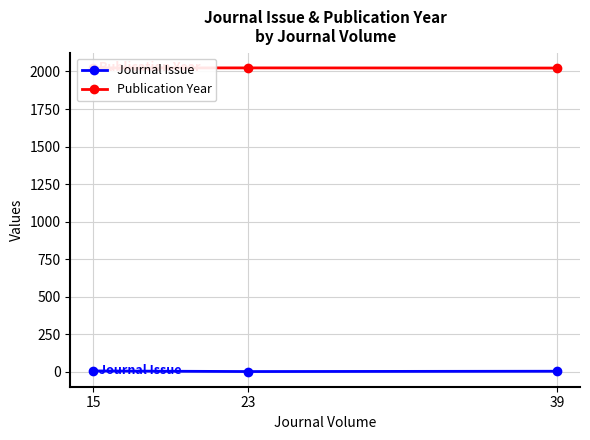

Where is Publication Year nearest to the value 2023?

39